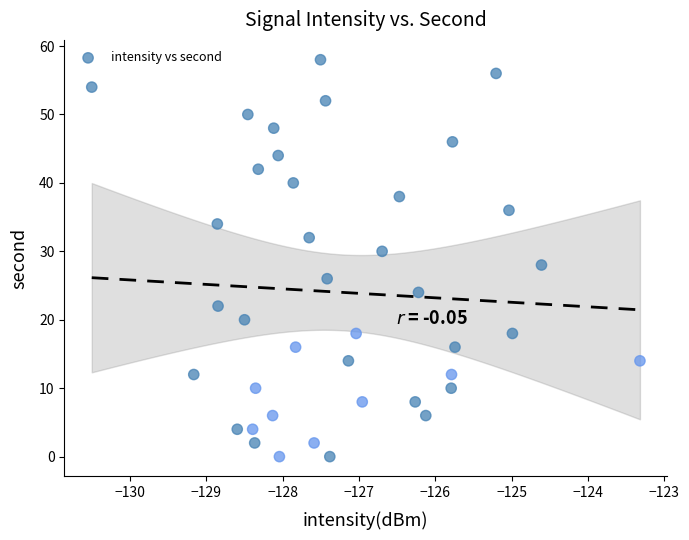

What is the range of Y values (max minus min)?

58